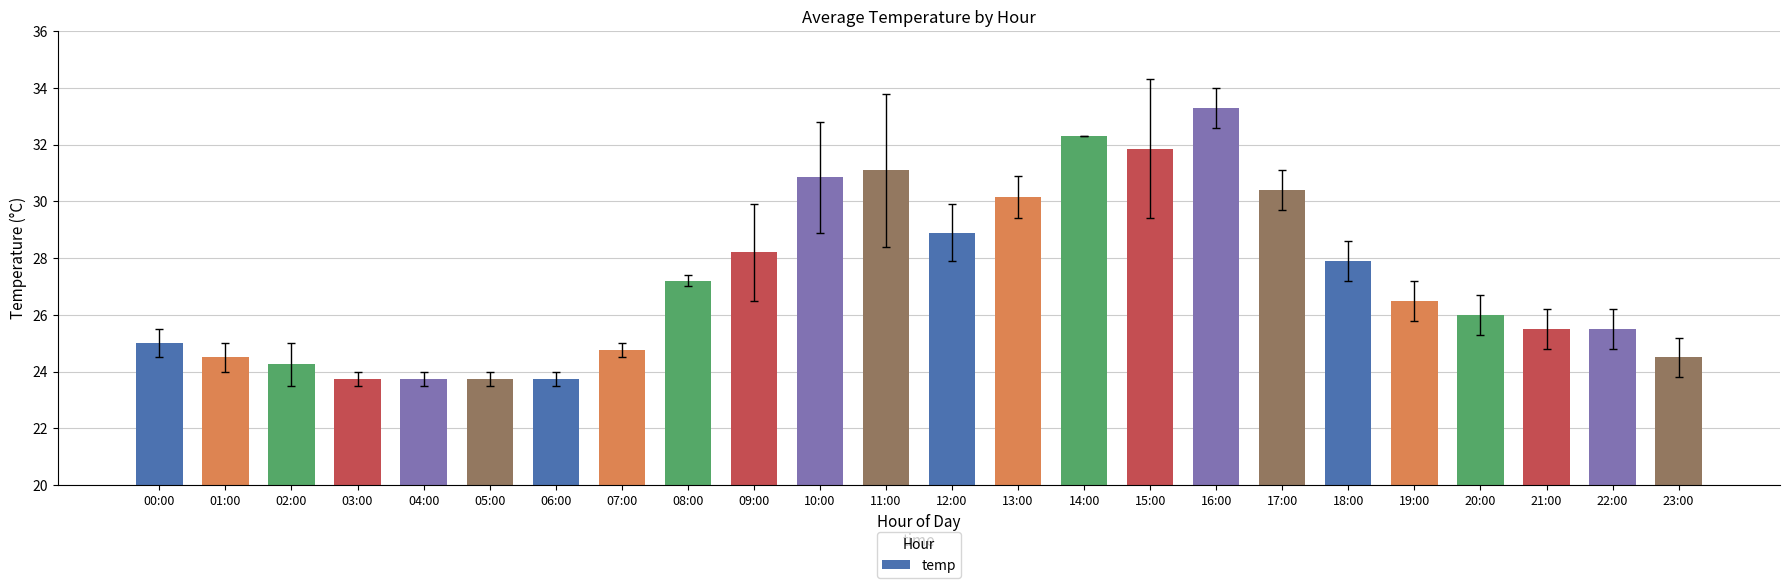

True or false: the data shows 16.5 at 12:00.

False